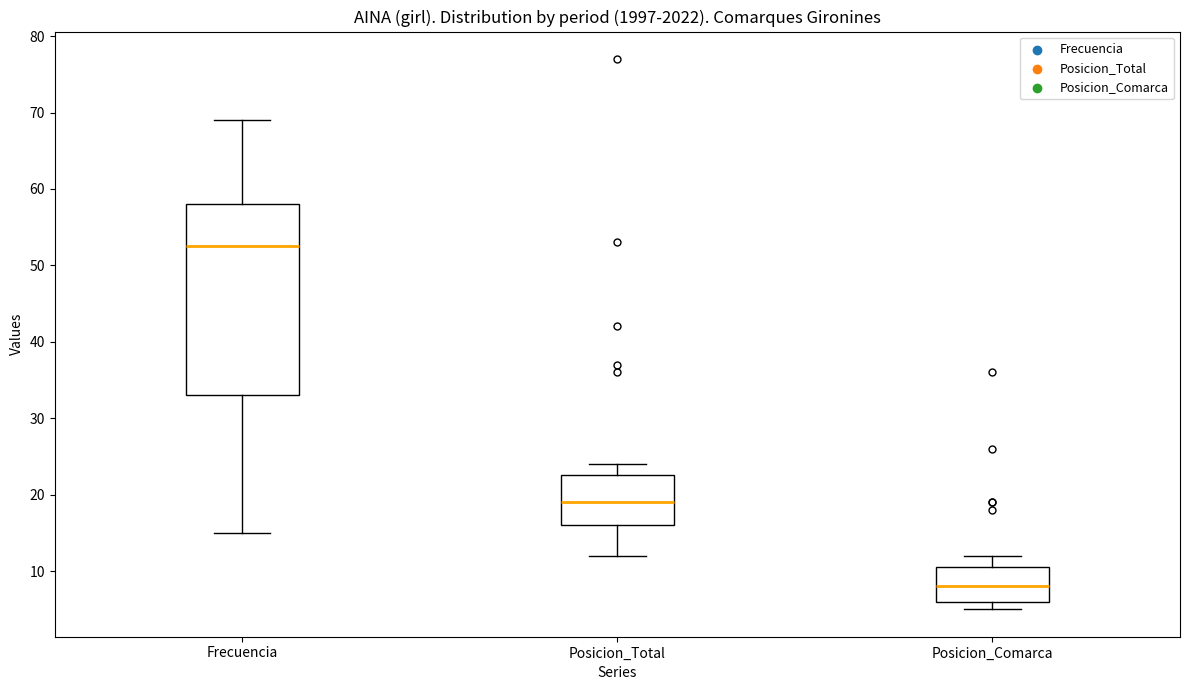

Where is the lower edge of the box for Frecuencia on the y-axis? The values are not printed on the chart, so give them approximately, as read against the axis.

33